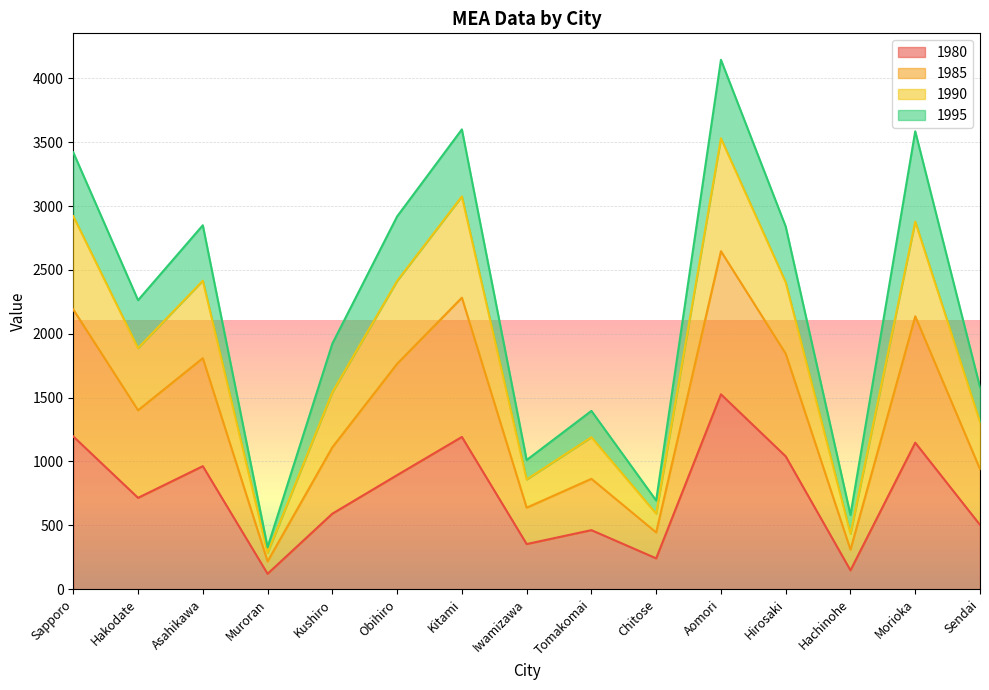

Which has a higher value, Sapporo or Obihiro?

Sapporo